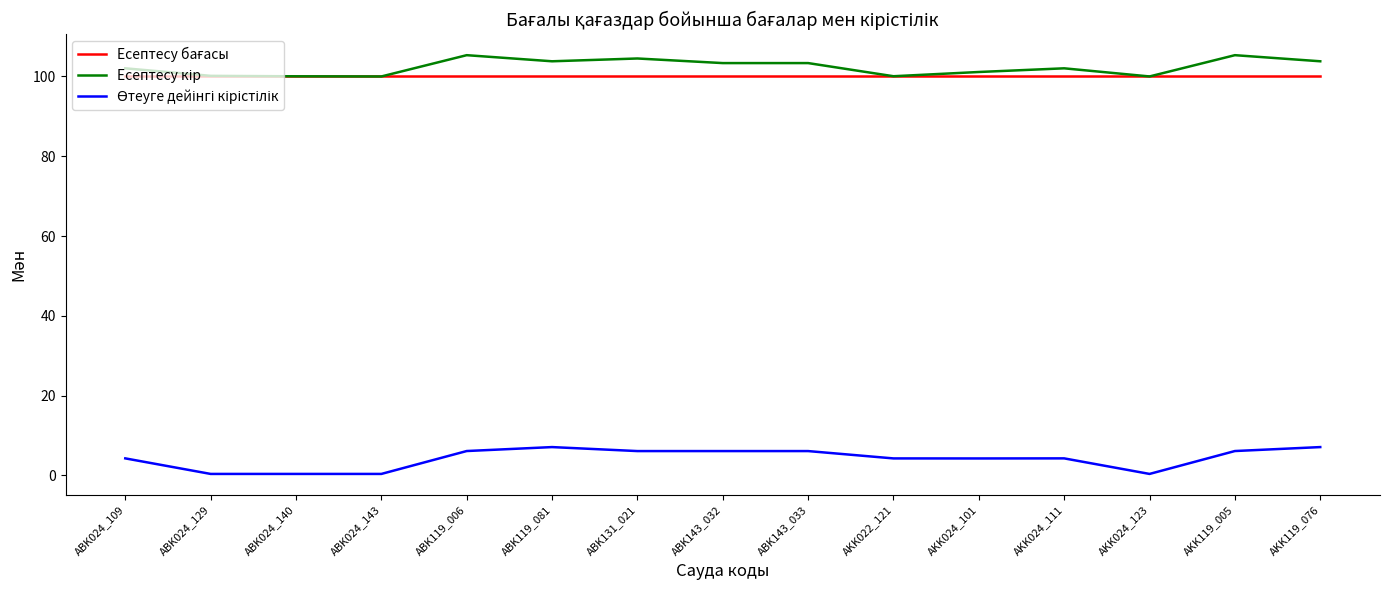

What is the greatest value displayed?

105.3